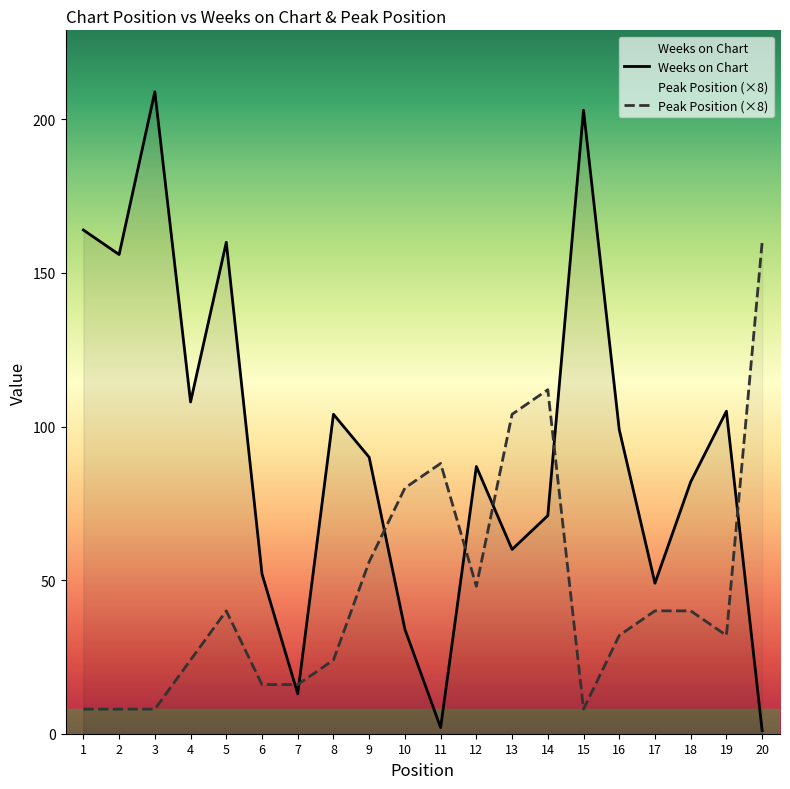

What is the difference between the second highest and minimum values in the Peak Position (×8) series?

104